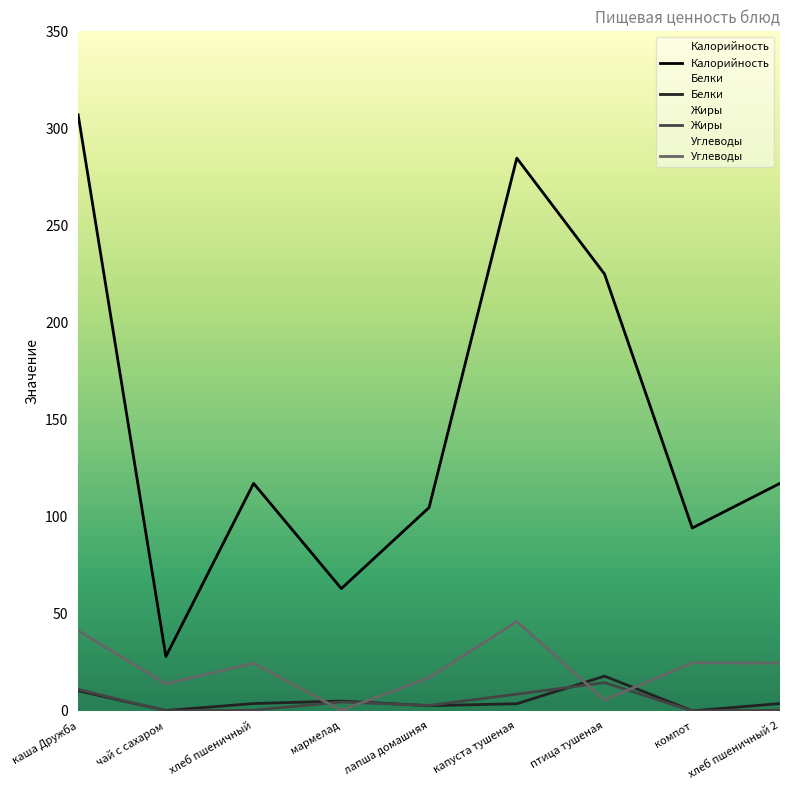

What is the difference between the maximum and minimum values in the Калорийность series?

279.0